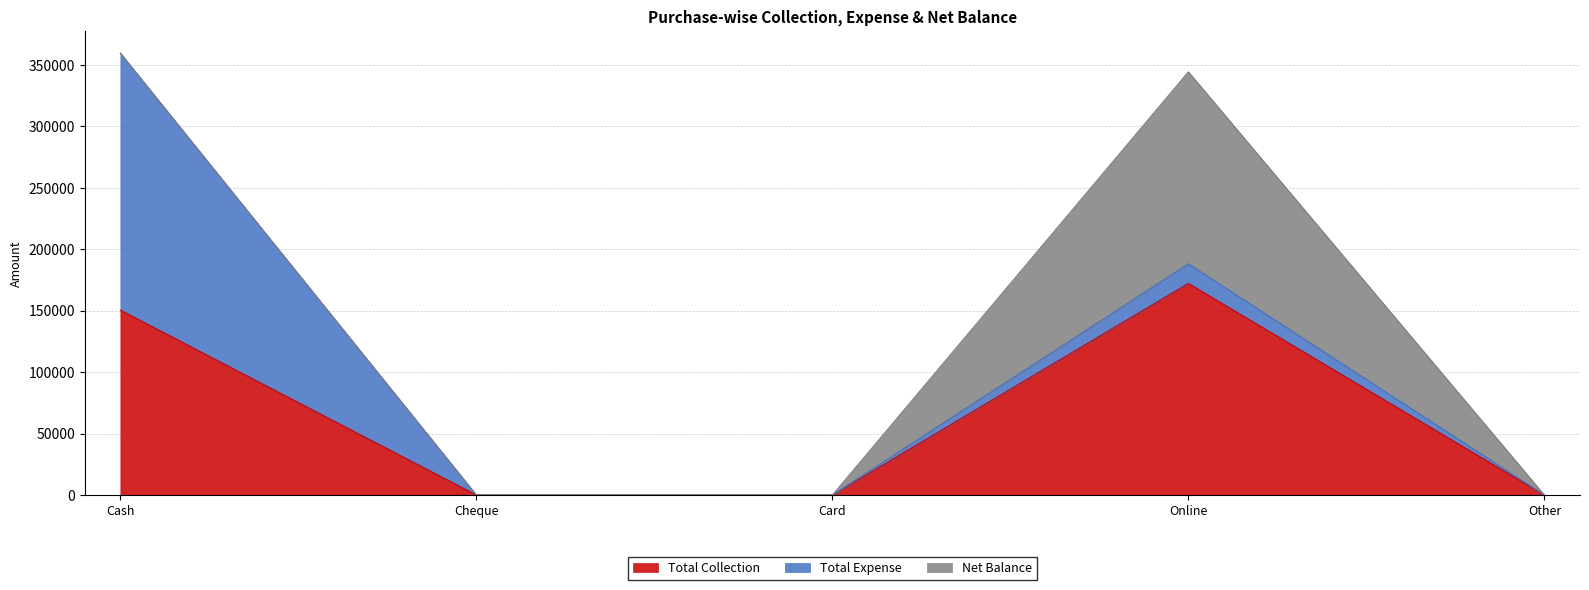

True or false: Total Collection has a value of -56445 at Card.

False